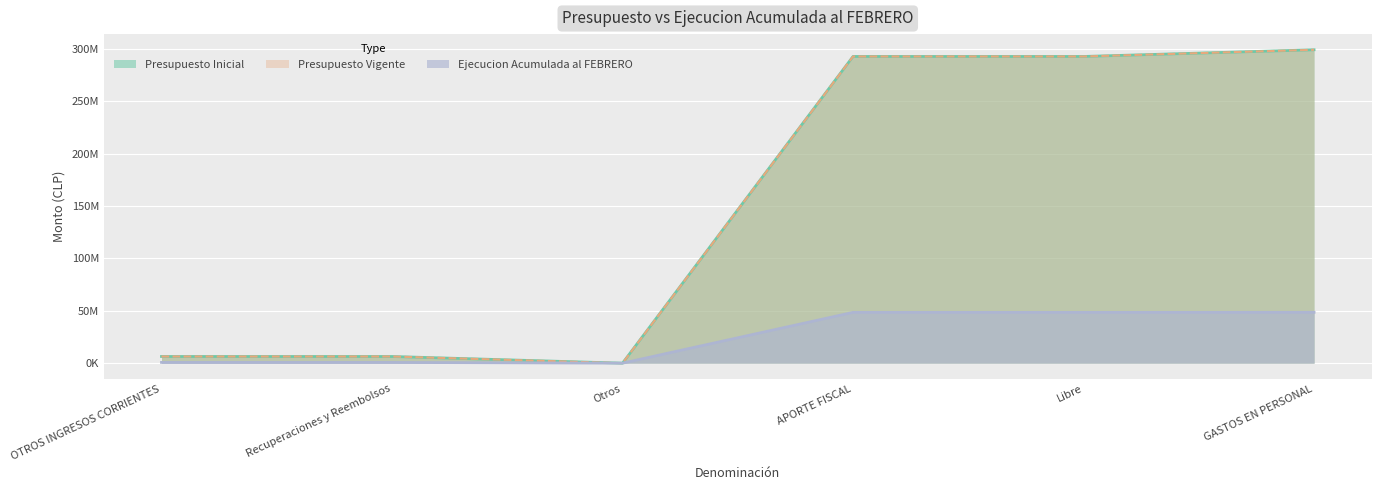

What is the difference between the Presupuesto Vigente values at OTROS INGRESOS CORRIENTES and GASTOS EN PERSONAL?

292610868